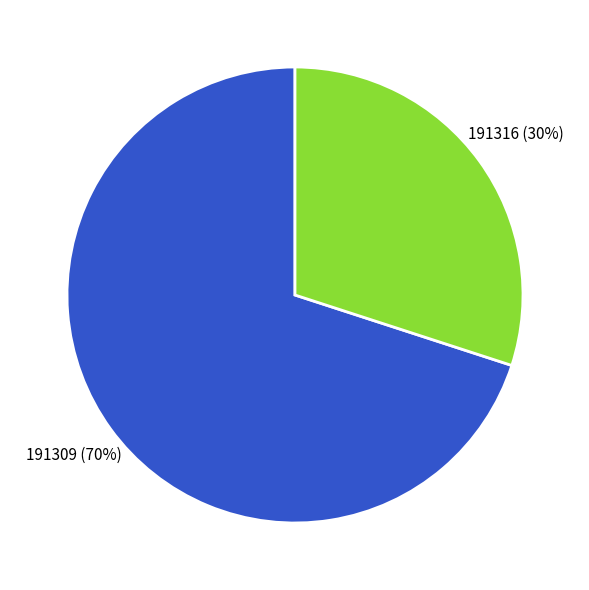

Does any single category account for the majority?

Yes